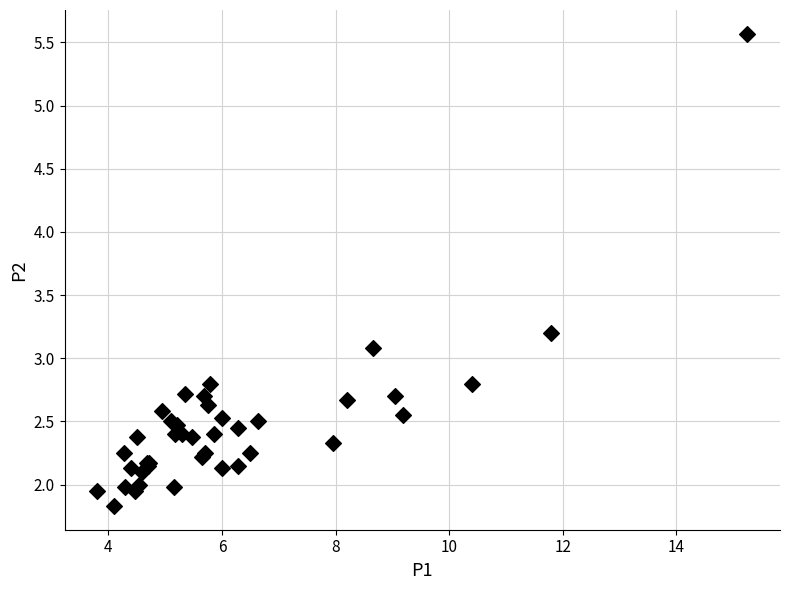

What Y value in the scatter plot is closest to 3?

3.1